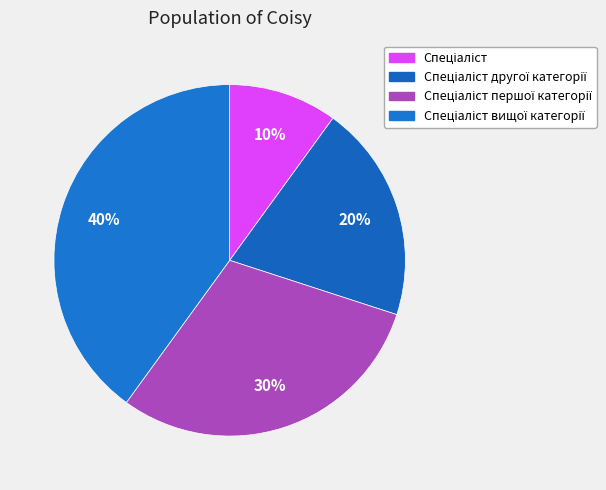

How many segments does this pie chart have?

4